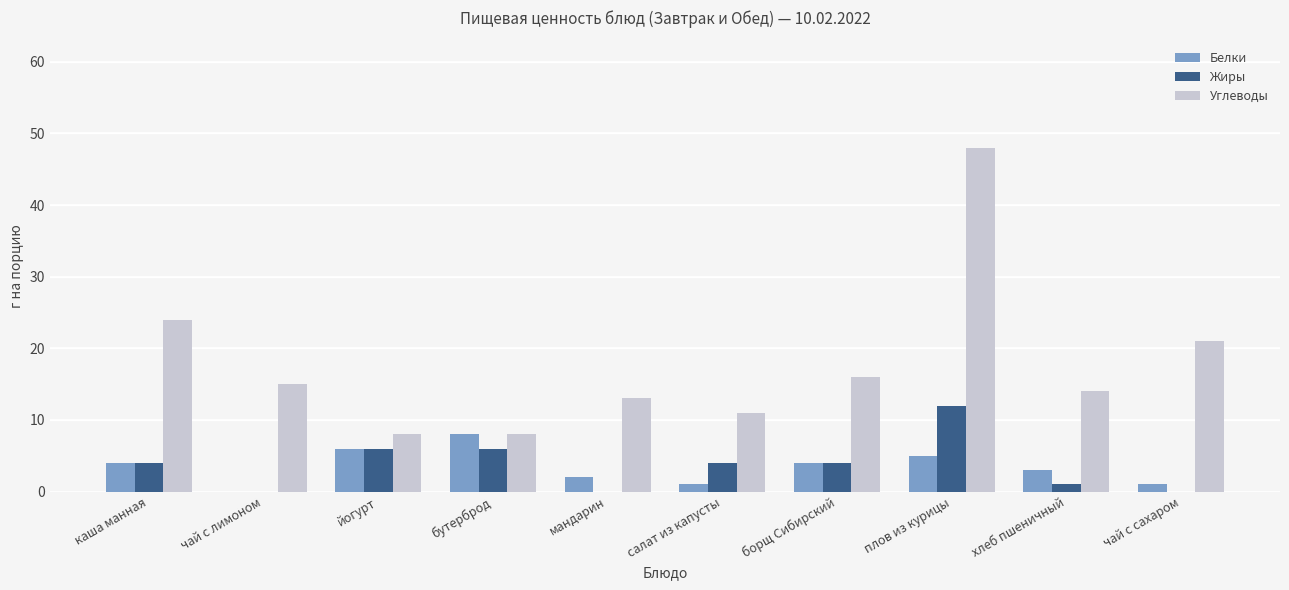

How many groups of bars are there?

10